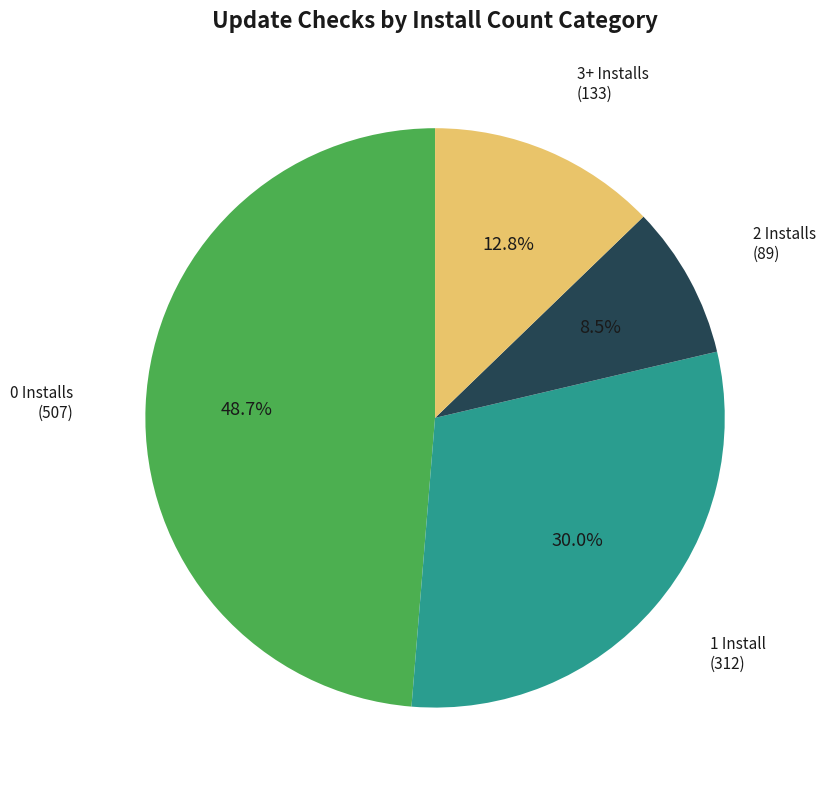

Is there a majority slice in this chart?

No